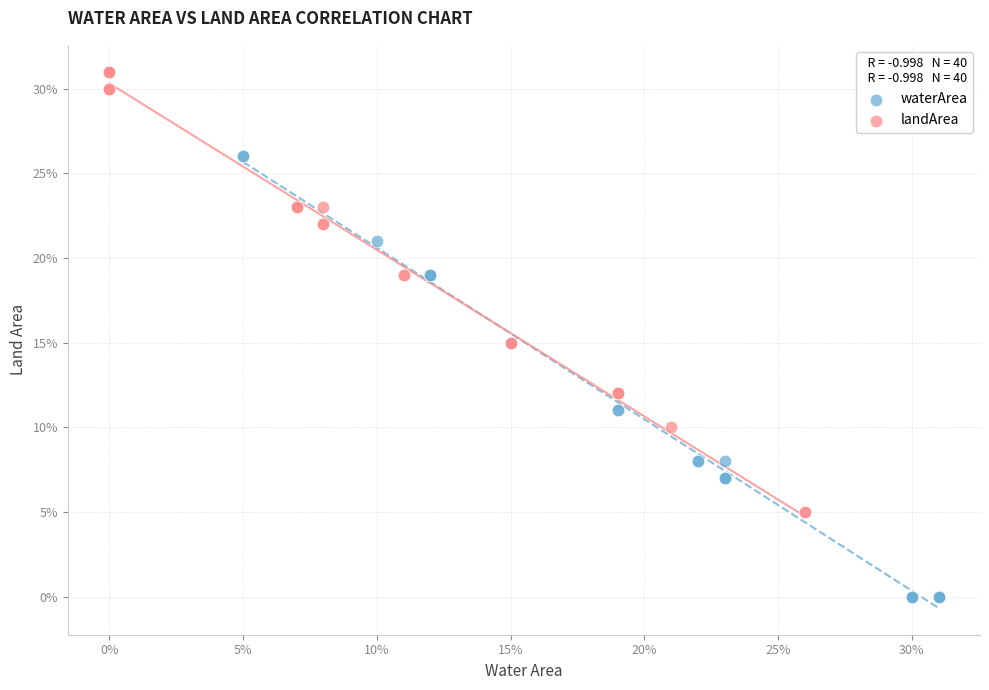

What are all the series names shown in the legend?

waterArea, landArea